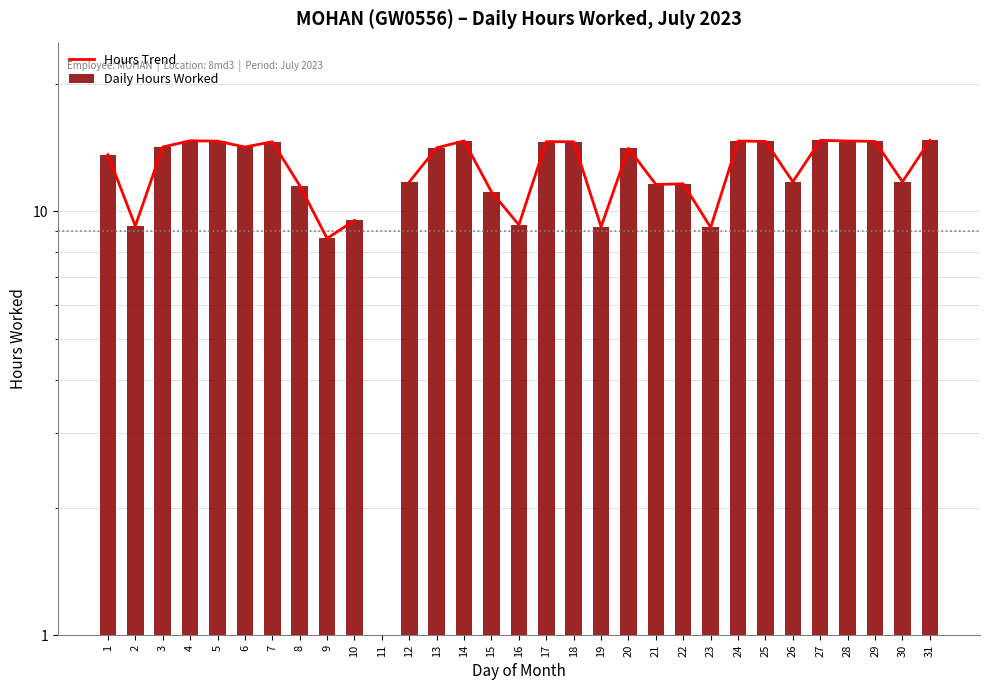

True or false: Hours Trend has a value of 7.6 at 30.

False